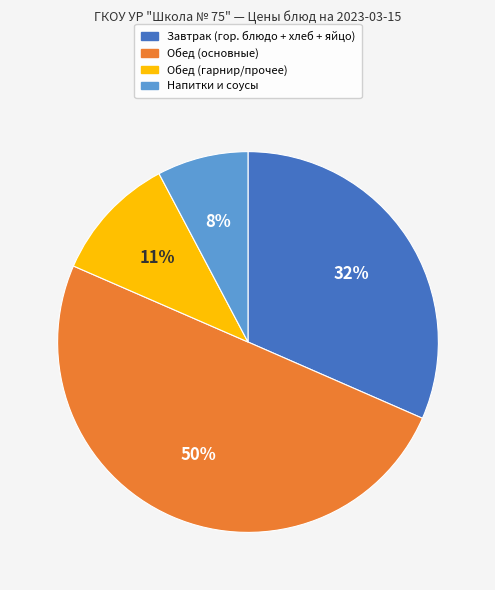

To the nearest percent, what is the difference between the largest and smallest slice percentages?

42%